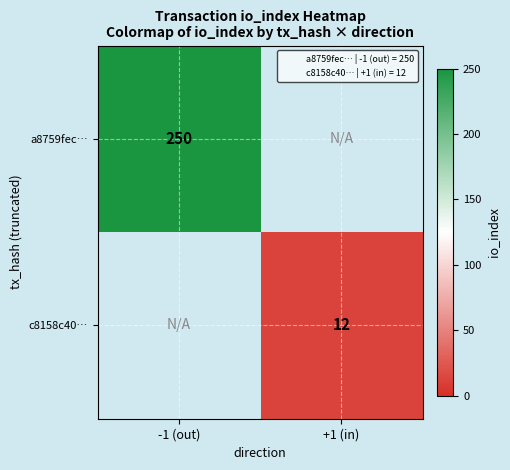

Is the value of a8759fec… at +1 (in) greater than the value of c8158c40… at -1 (out)?

No